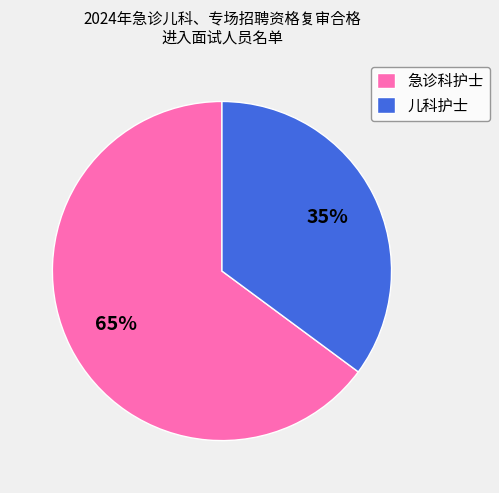

Is there any slice that represents more than half of the pie?

Yes